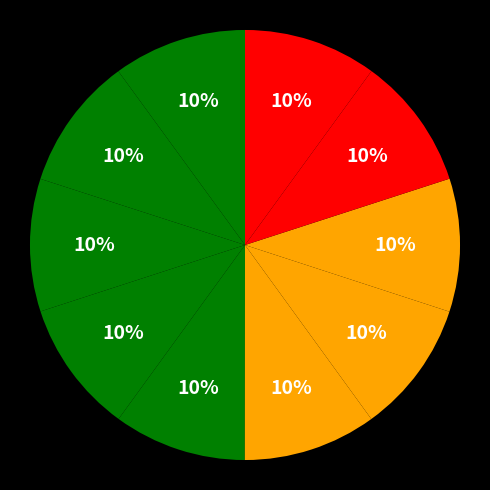

To the nearest percent, what is the average slice percentage?

10%